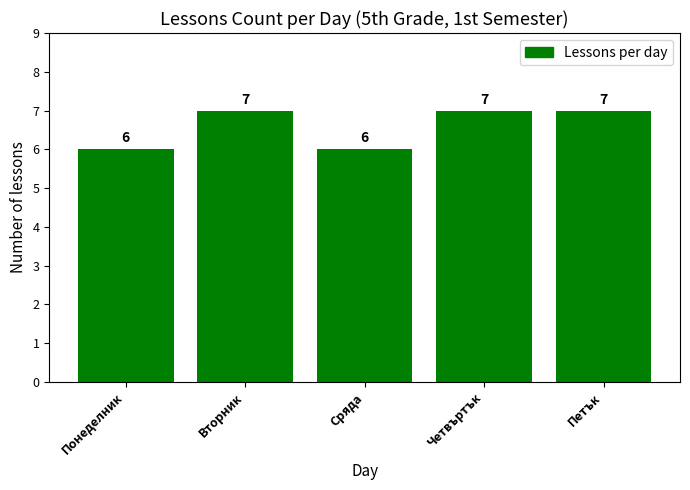

What is the label of the 2nd bar from the right?

Четвъртък